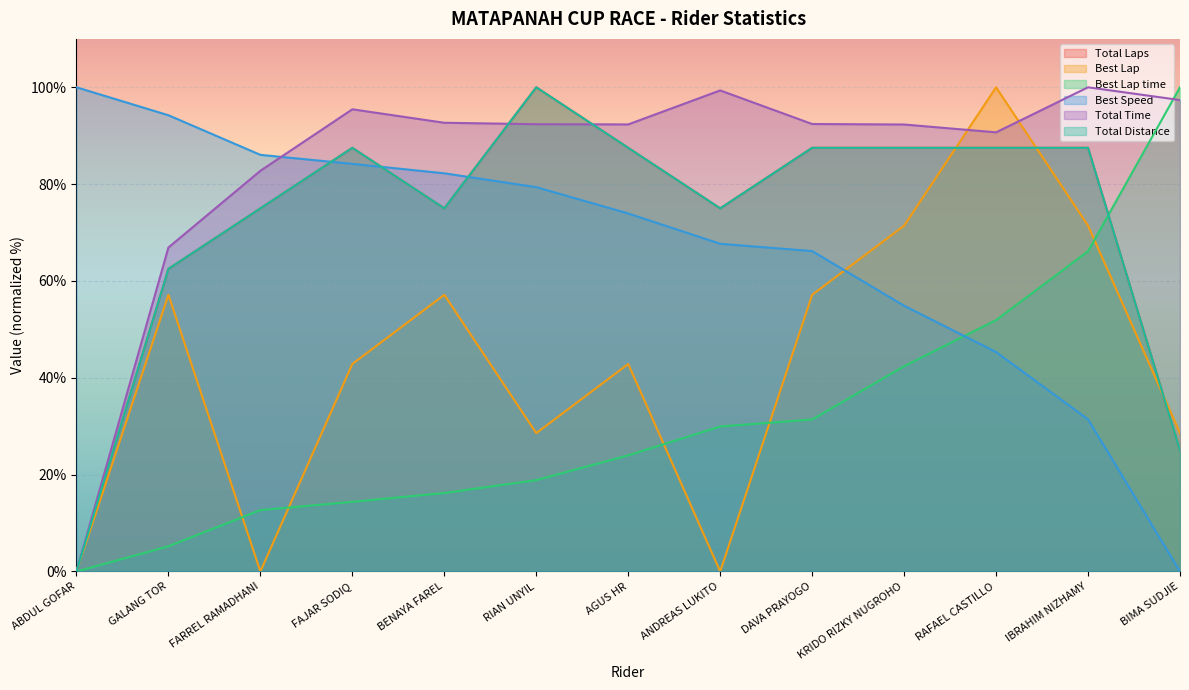

What position from the left is AGUS HR?

7